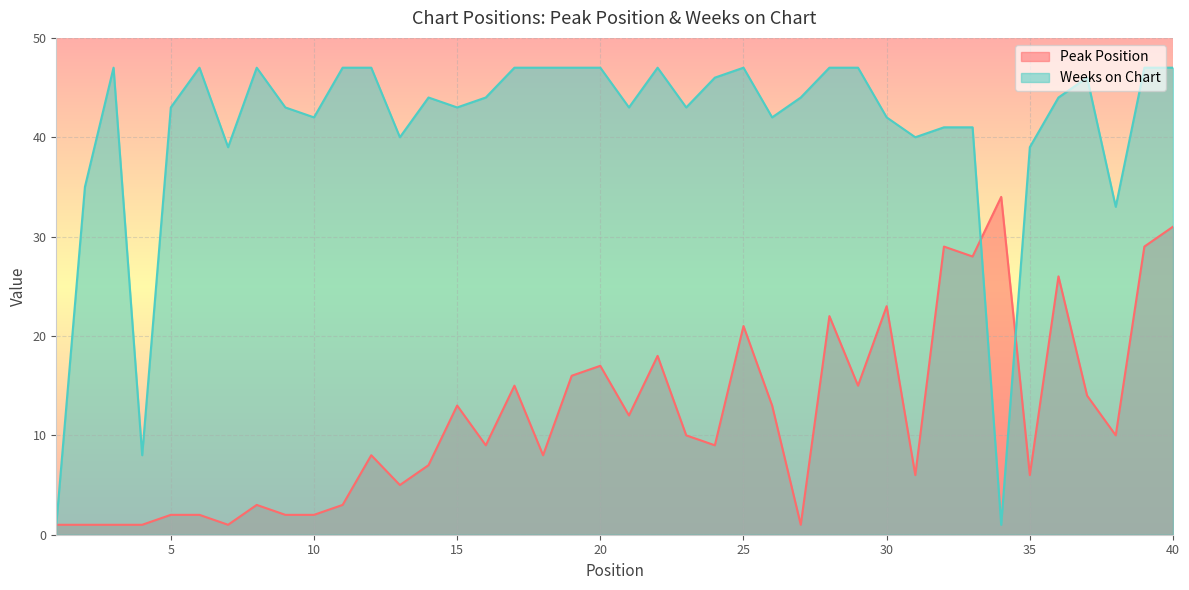

Reading left to right, what are all the values shown in this chart?

Peak Position: 1=1	2=1	3=1	4=1	5=2	6=2	7=1	8=3	9=2	10=2	11=3	12=8	13=5	14=7	15=13	16=9	17=15	18=8	19=16	20=17	21=12	22=18	23=10	24=9	25=21	26=13	27=1	28=22	29=15	30=23	31=6	32=29	33=28	34=34	35=6	36=26	37=14	38=10	39=29	40=31
Weeks on Chart: 1=1	2=35	3=47	4=8	5=43	6=47	7=39	8=47	9=43	10=42	11=47	12=47	13=40	14=44	15=43	16=44	17=47	18=47	19=47	20=47	21=43	22=47	23=43	24=46	25=47	26=42	27=44	28=47	29=47	30=42	31=40	32=41	33=41	34=1	35=39	36=44	37=46	38=33	39=47	40=47